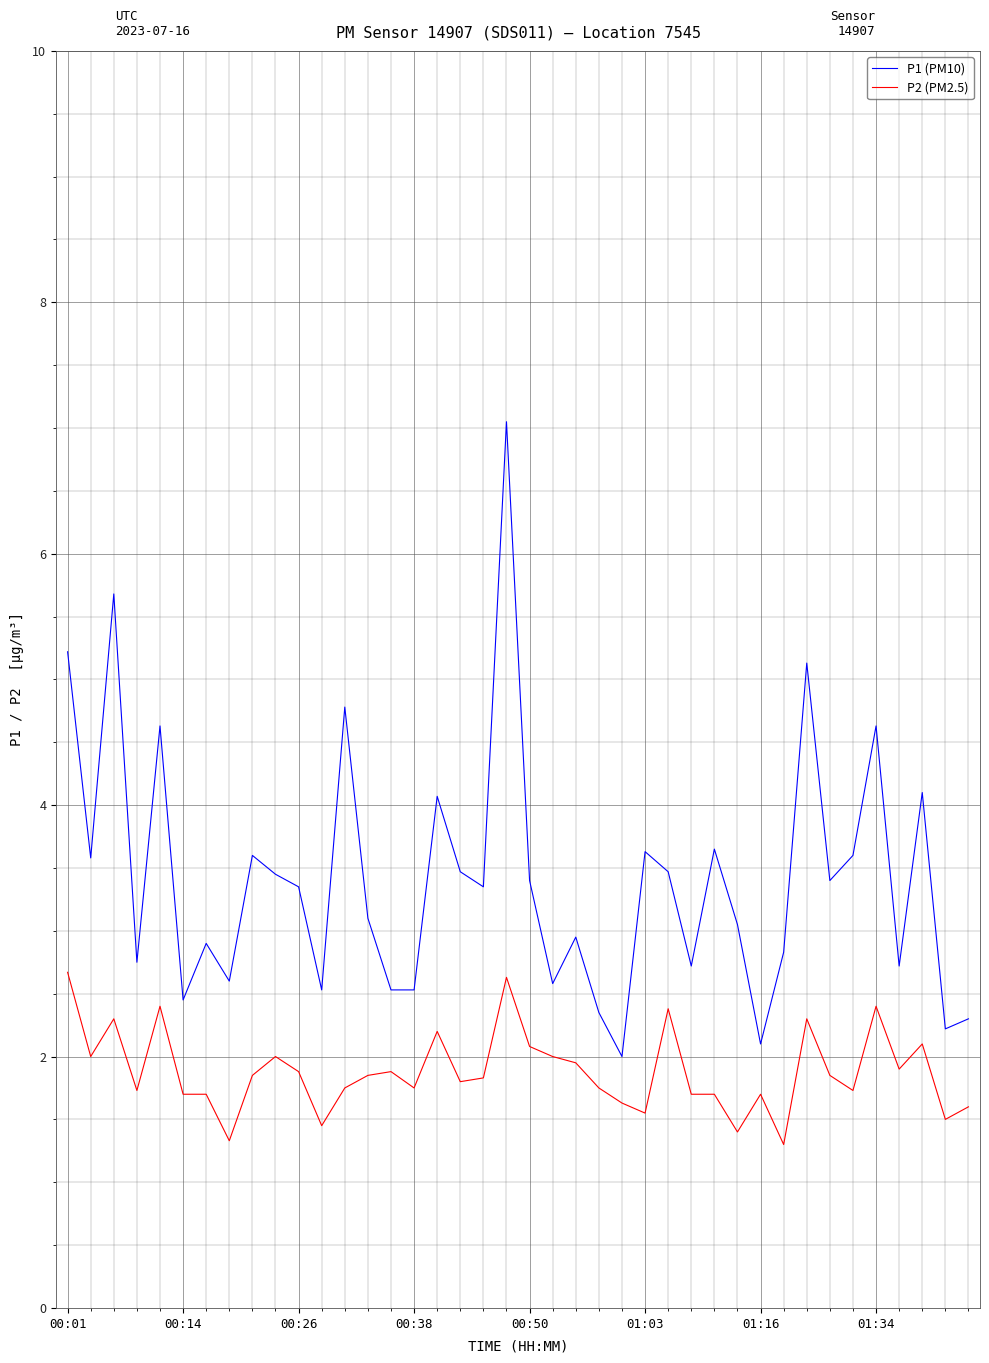

List the series in order of their overall mean, lowest first.

P2 (PM2.5), P1 (PM10)